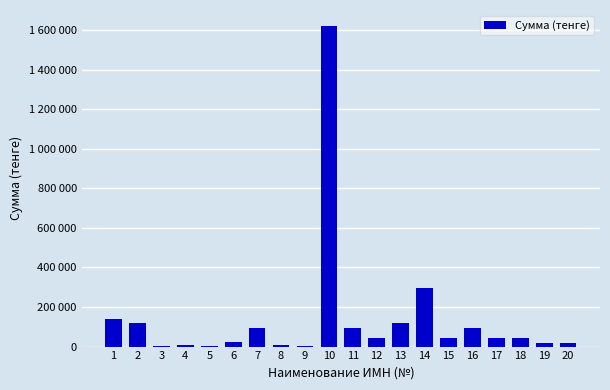

Reading left to right, what are all the values shown in this chart?

1=138600.0	2=118400.0	3=2500.0	4=7590.0	5=2780.0	6=22500.0	7=95250.0	8=6180.0	9=2395.0	10=1620000.0	11=95900.0	12=43800.0	13=117221.0	14=294000.0	15=43973.6	16=94000.0	17=42000.0	18=42000.0	19=20000.0	20=20000.0